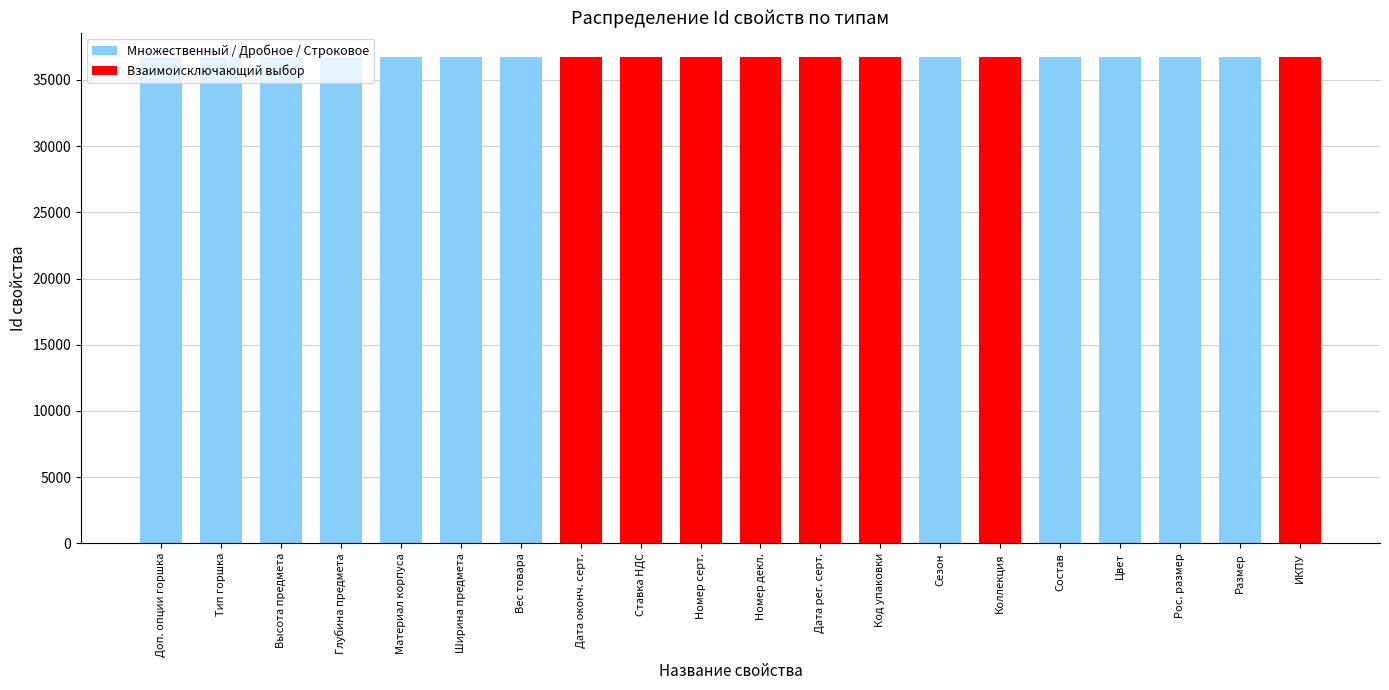

What is the label of the 4th bar from the left?

Глубина предмета